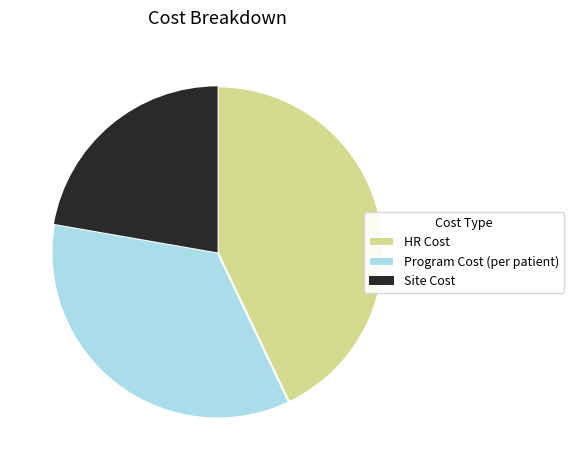

Is it true that Site Cost is 36% of the pie?

False